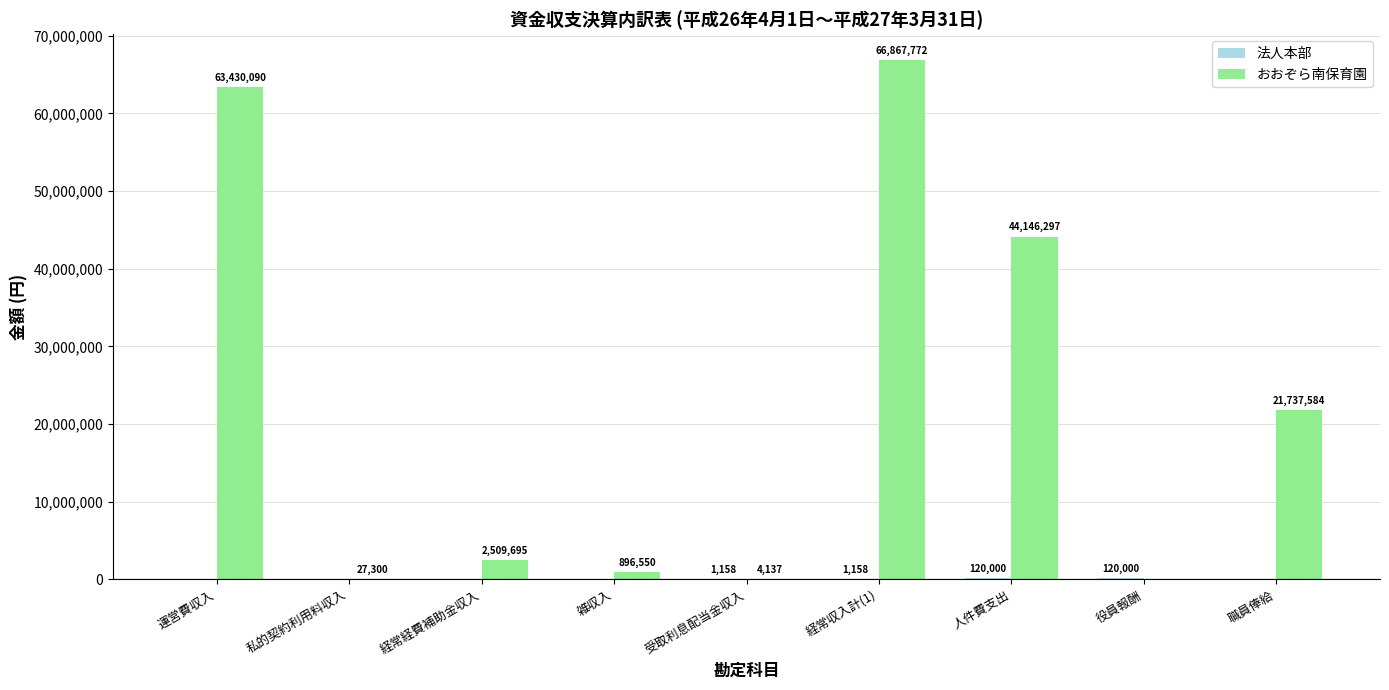

Count the number of categories in the chart.

9